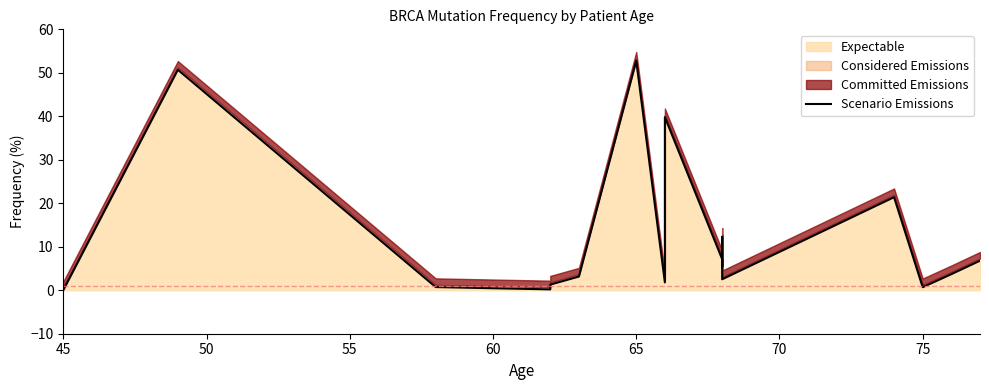

How many values are above zero?

16